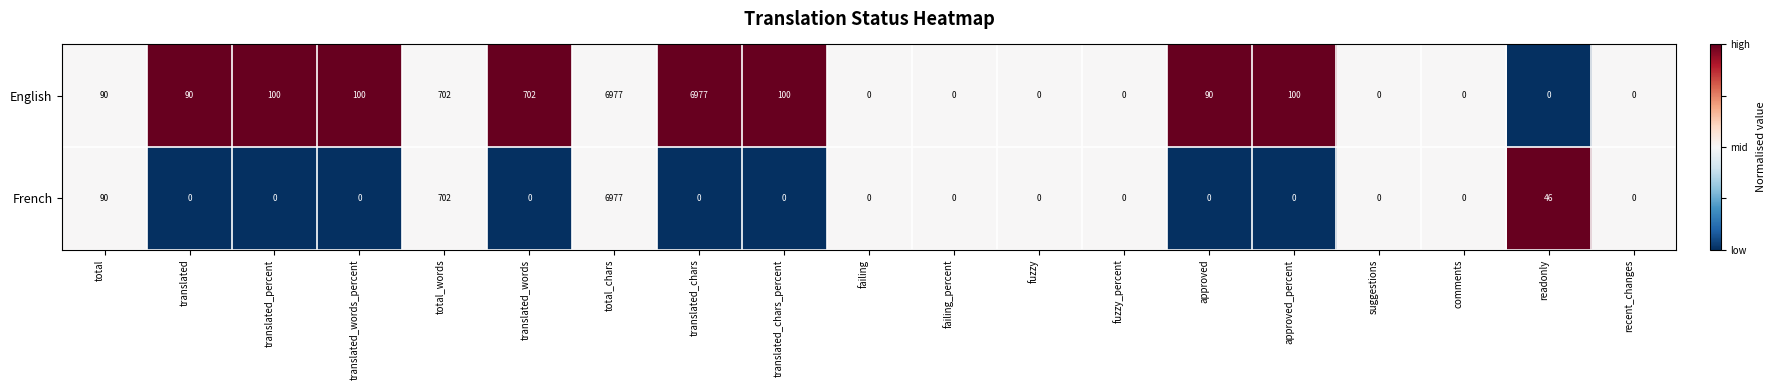

What is the maximum value shown in the chart?

6977